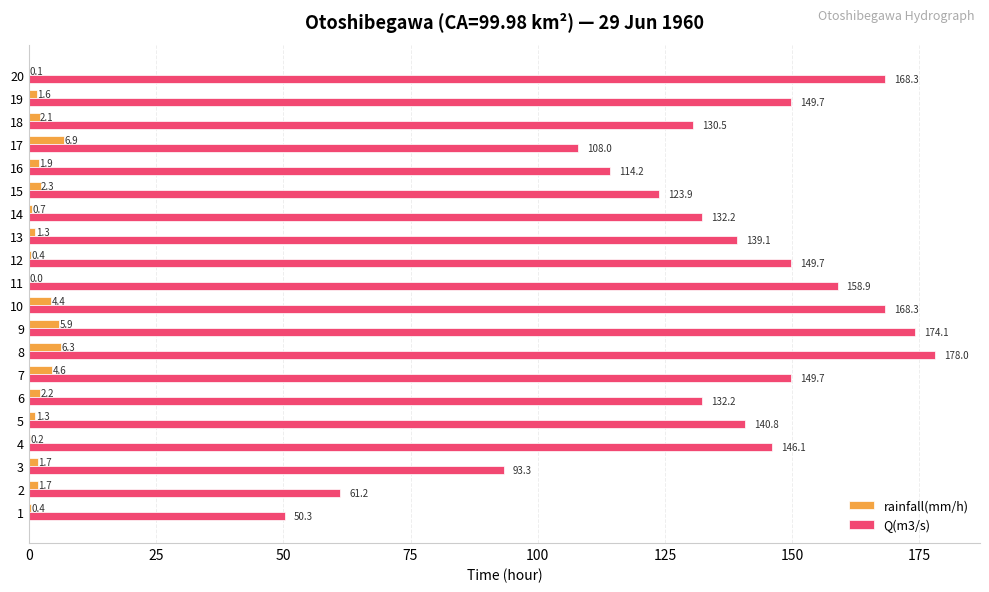

Which label corresponds to the largest value in the chart?

8